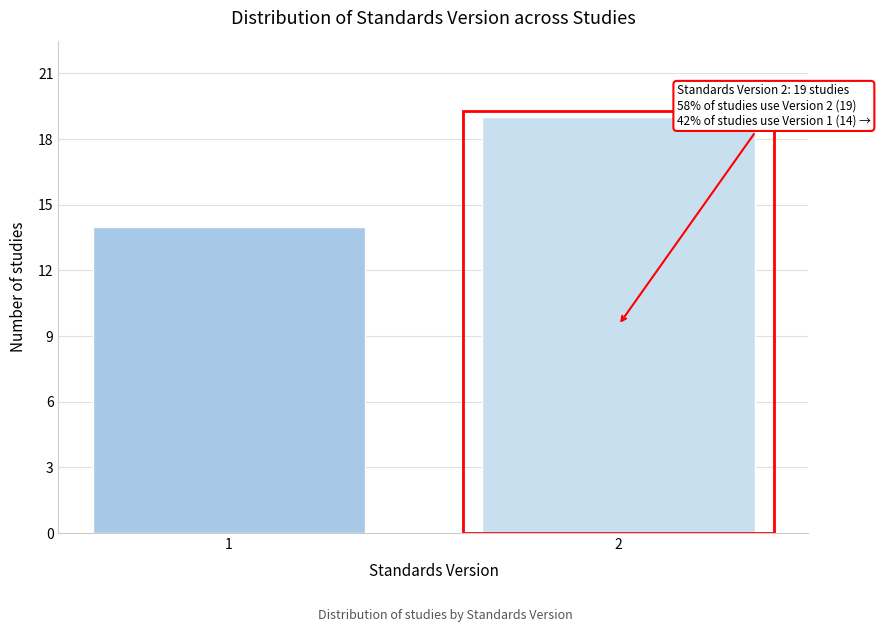

Reading left to right, list all the values displayed in this chart.

1=14	2=19